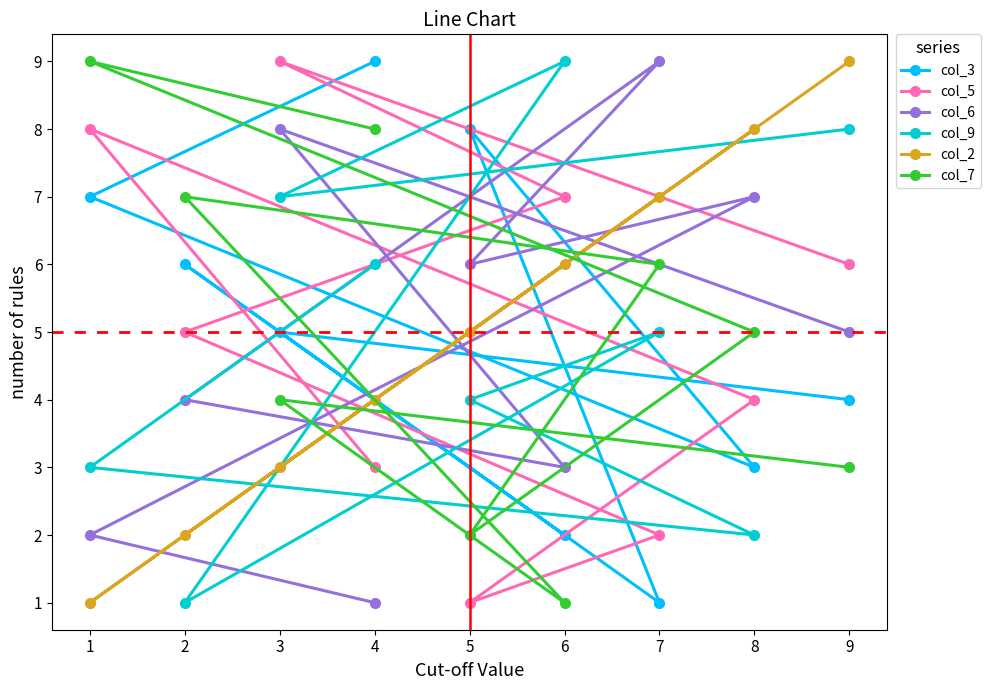

What is the difference between the second highest and minimum values in the col_7 series?

7